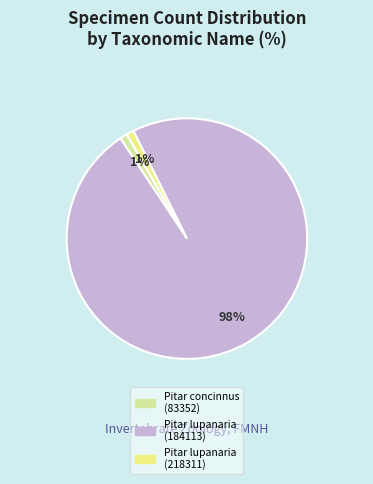

Is it true that Pitar lupanaria (218311) is 1% of the pie?

True